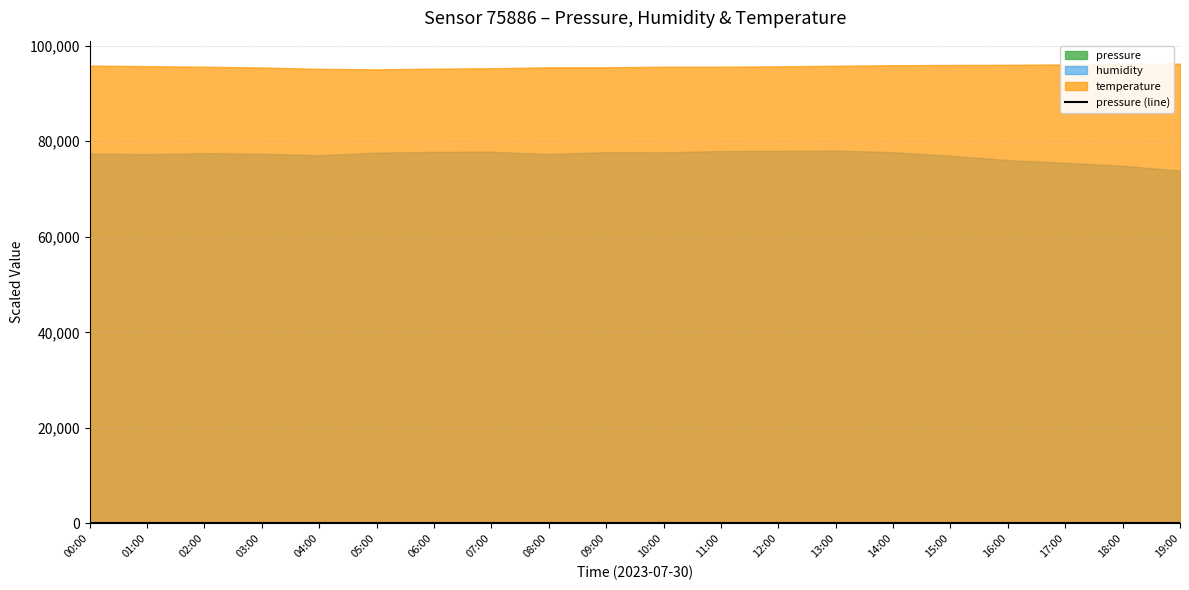

What is the ratio of the value at 09:00 to the value at 11:00?

1.0